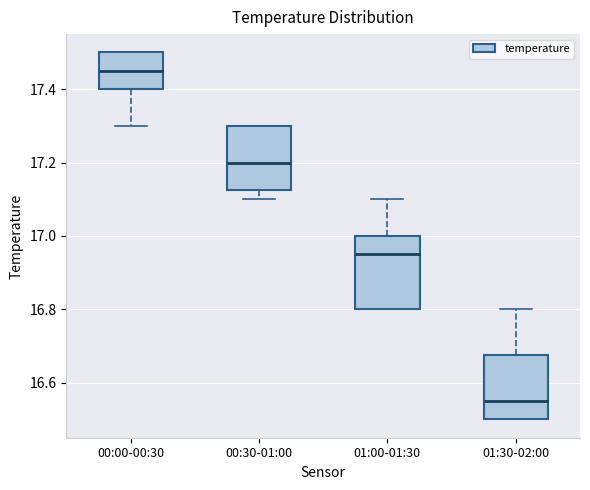

Reading left to right, read every box against the y-axis: the position of its median line, the range the box covers, and the ends of its whiskers. The values are not printed on the chart, so give them approximately, as read against the axis.

00:00-00:30: median 17.46, box 17.40 to 17.50, whiskers 17.30 to 17.50
00:30-01:00: median 17.20, box 17.12 to 17.30, whiskers 17.10 to 17.30
01:00-01:30: median 16.96, box 16.80 to 17.00, whiskers 16.80 to 17.10
01:30-02:00: median 16.56, box 16.50 to 16.68, whiskers 16.50 to 16.80